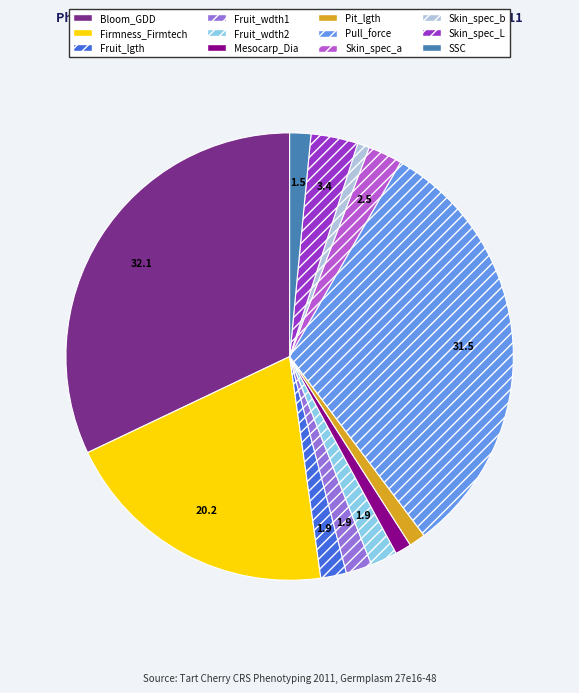

Which slice is the largest?

Bloom_GDD